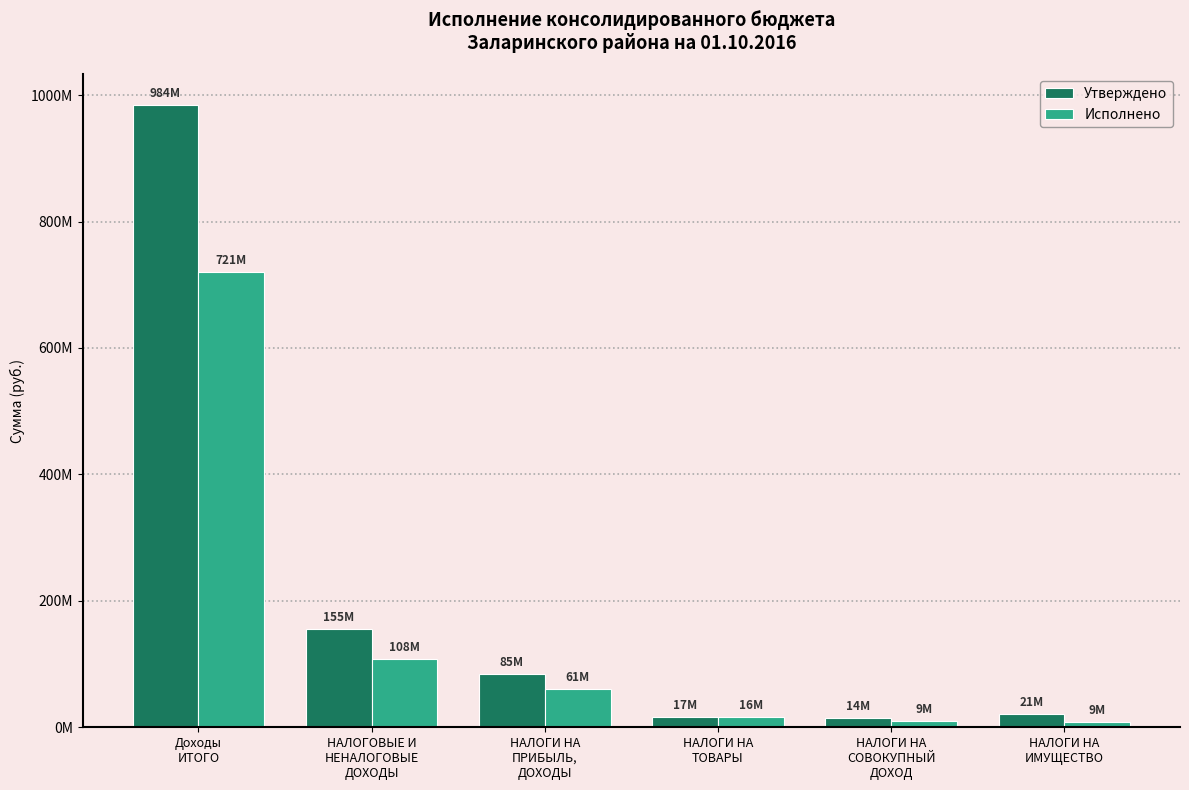

What is the approximate value of Утверждено at НАЛОГИ НА
СОВОКУПНЫЙ
ДОХОД?

14071267.0